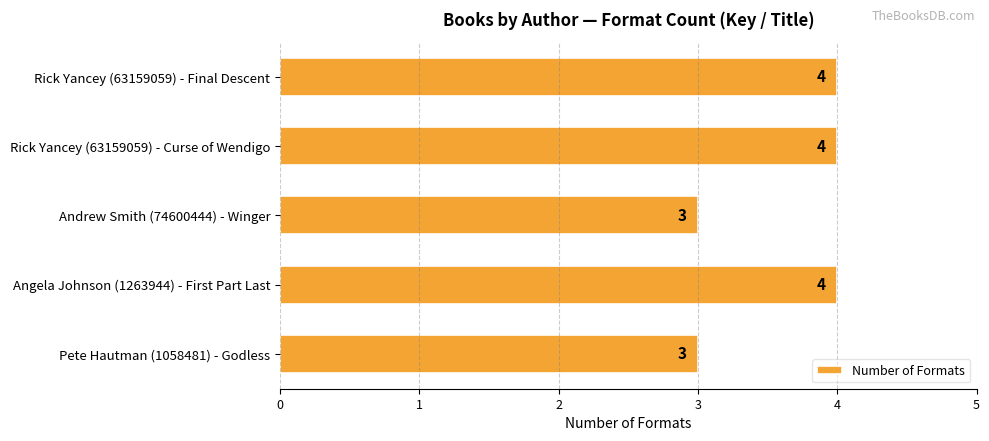

What is the smallest value displayed?

3